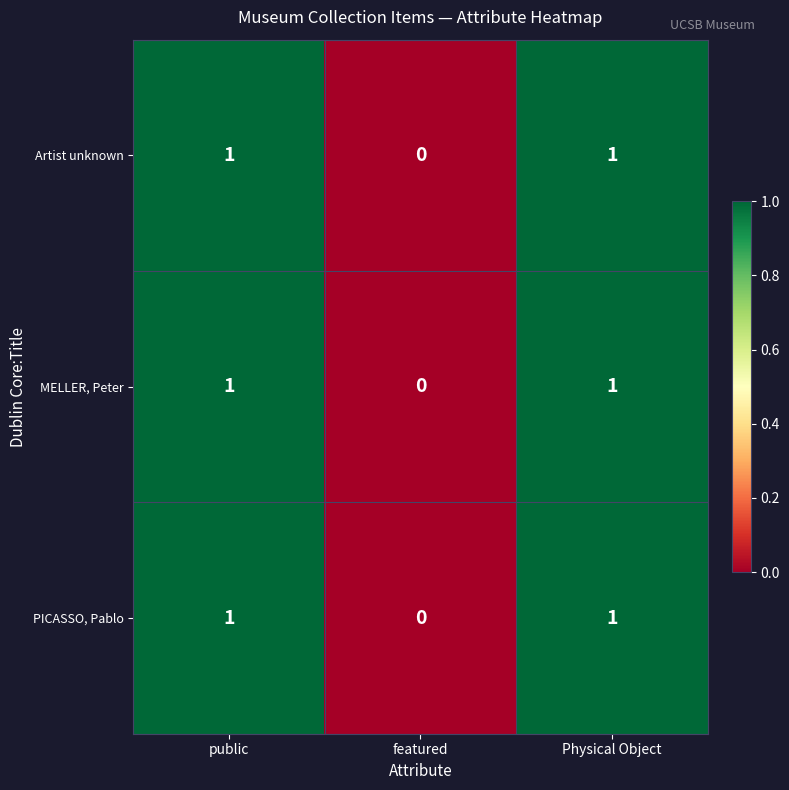

The value of MELLER, Peter at Physical Object is 1. True or false?

True